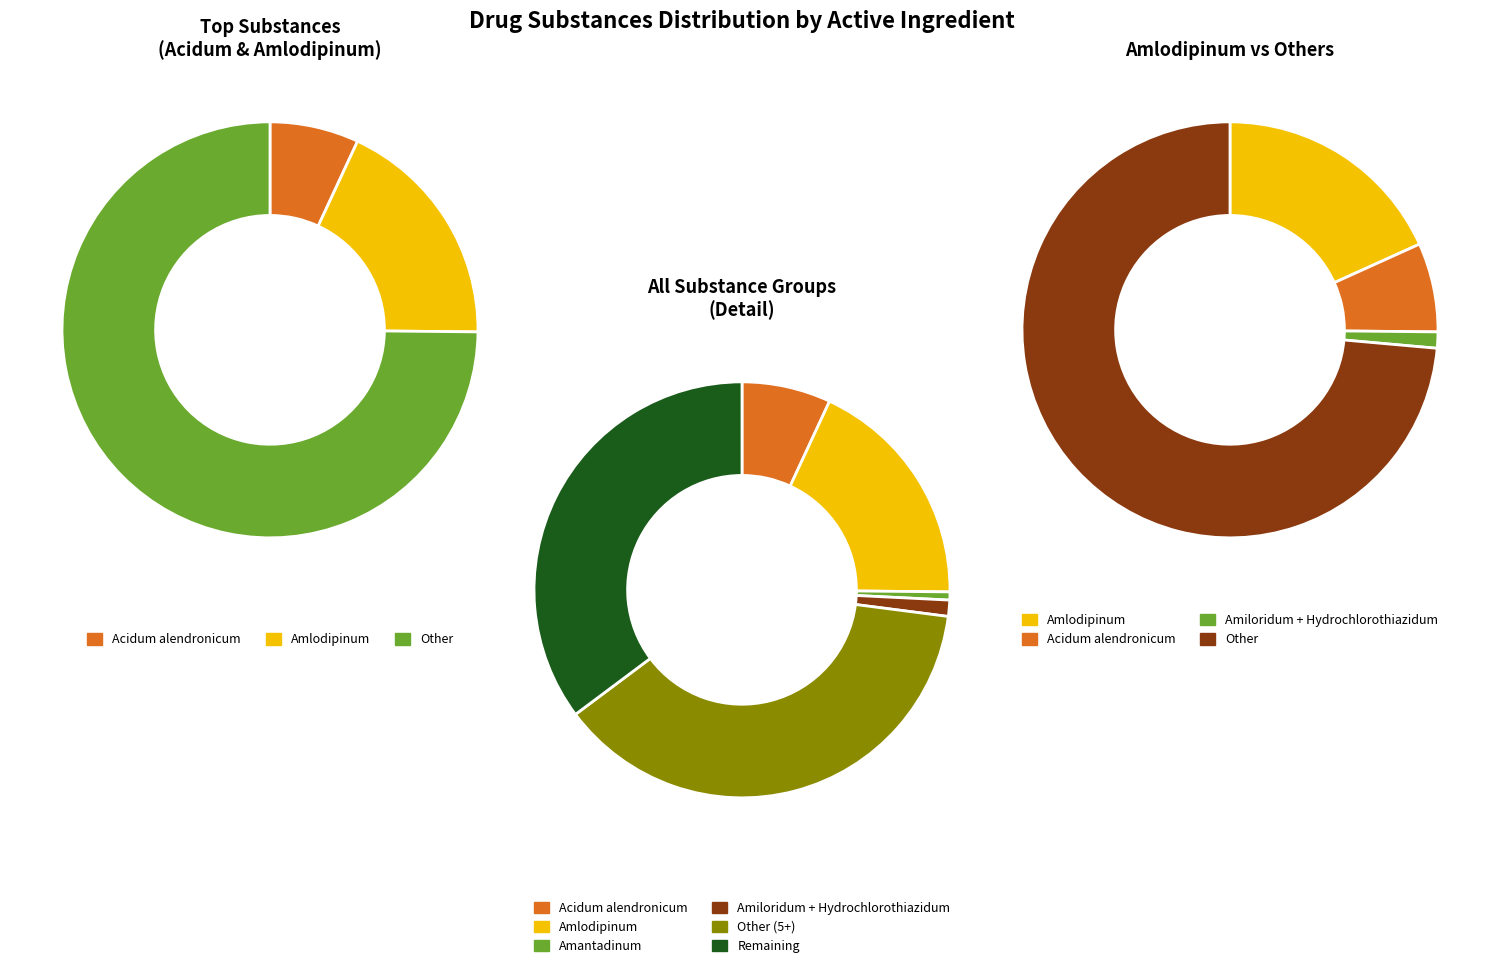

What is the change in value from Amiloridum + Hydrochlorothiazidum to Other?

+114